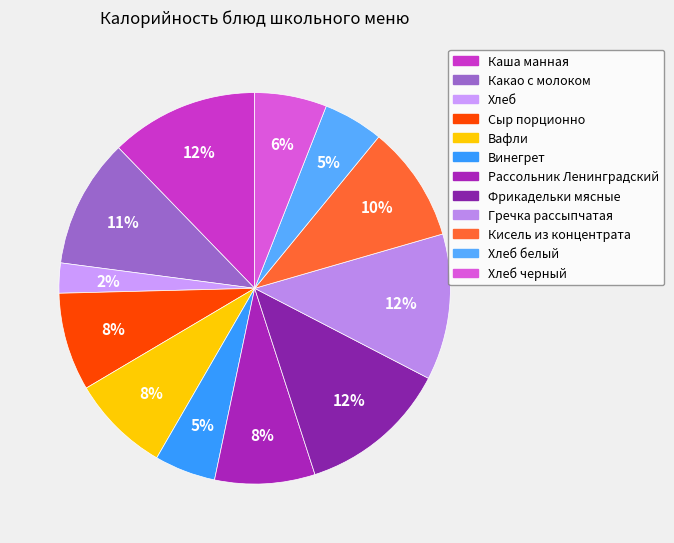

Which category has the biggest portion of the pie?

Фрикадельки мясные